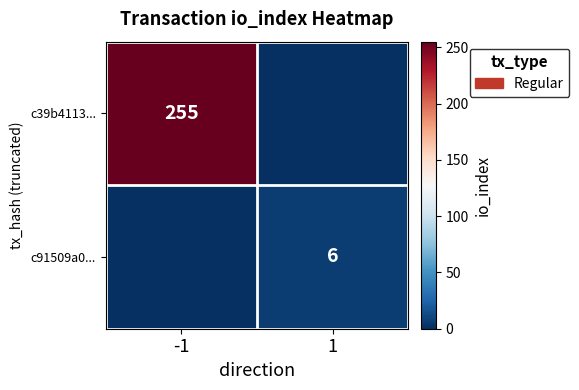

The c39b4113... series shows 115 at -1. True or false?

False